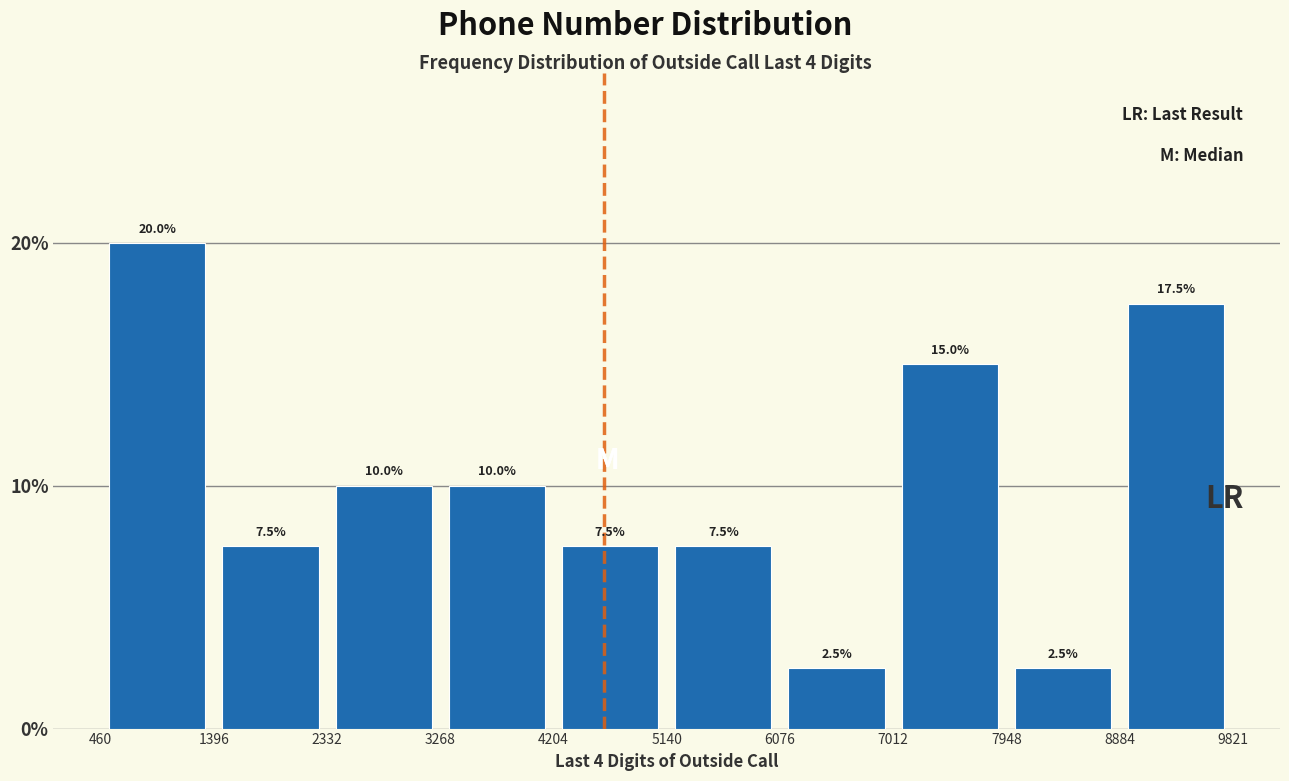

What is the height of the bar covering 7948 to 8884 on the x-axis?

2.5